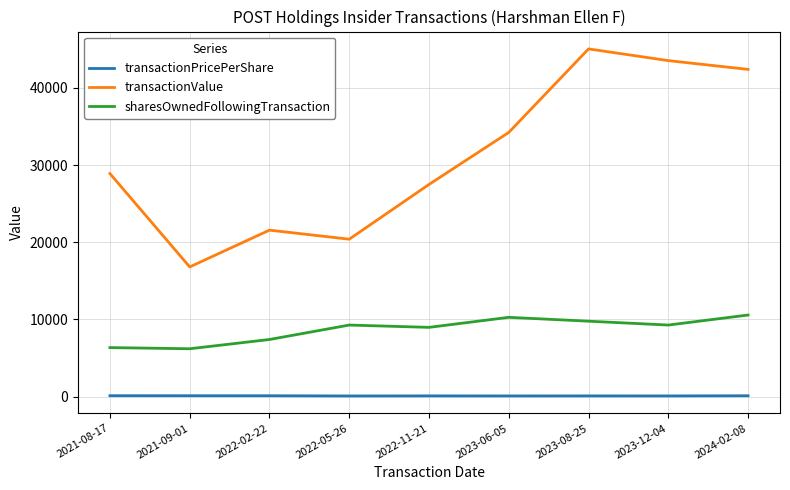

True or false: sharesOwnedFollowingTransaction and transactionValue cross at least once.

False